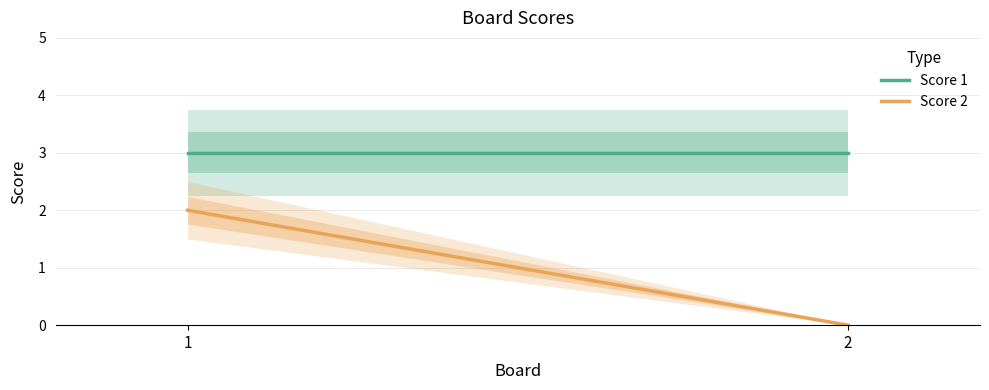

Which series changed the most between 1 and 2?

Score 2